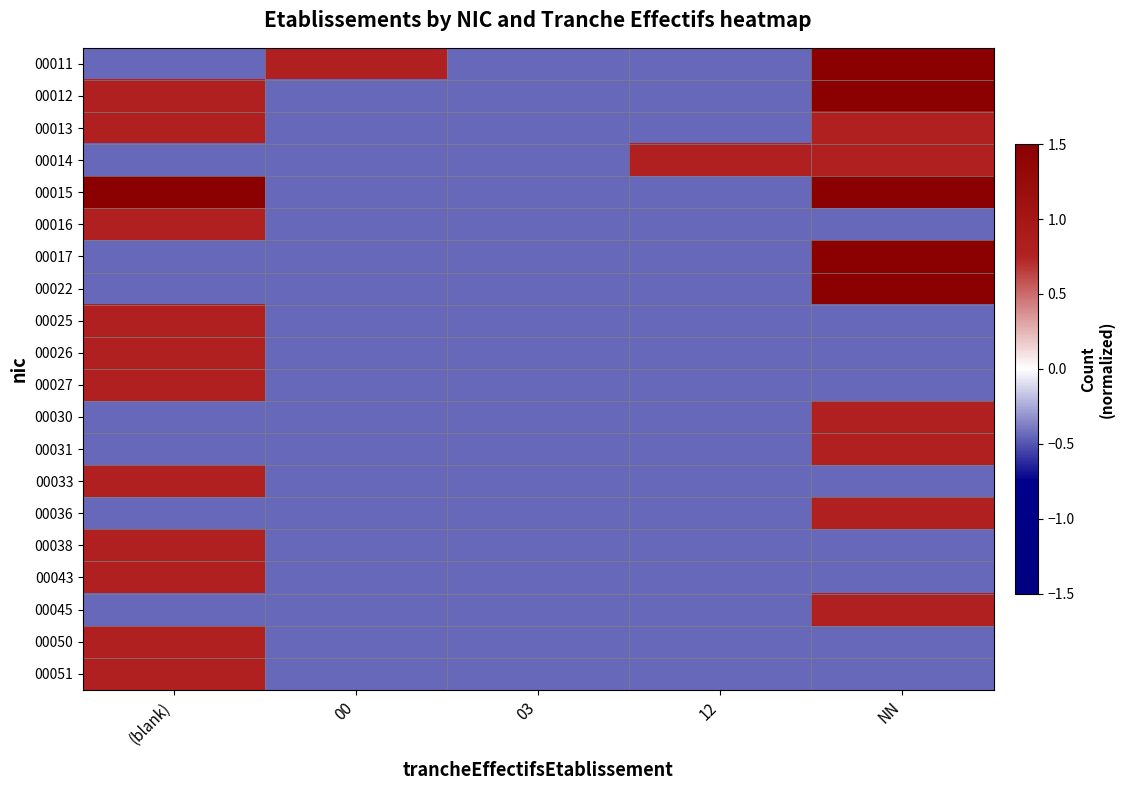

Reading left to right, what are all the values shown in this chart?

00011: (blank)=-0.4	00=0.8	03=-0.4	12=-0.4	NN=6.9
00012: (blank)=0.8	00=-0.4	03=-0.4	12=-0.4	NN=2.0
00013: (blank)=0.8	00=-0.4	03=-0.4	12=-0.4	NN=0.8
00014: (blank)=-0.4	00=-0.4	03=-0.4	12=0.8	NN=0.8
00015: (blank)=2.0	00=-0.4	03=-0.4	12=-0.4	NN=3.2
00016: (blank)=0.8	00=-0.4	03=-0.4	12=-0.4	NN=-0.4
00017: (blank)=-0.4	00=-0.4	03=-0.4	12=-0.4	NN=2.0
00022: (blank)=-0.4	00=-0.4	03=-0.4	12=-0.4	NN=2.0
00025: (blank)=0.8	00=-0.4	03=-0.4	12=-0.4	NN=-0.4
00026: (blank)=0.8	00=-0.4	03=-0.4	12=-0.4	NN=-0.4
00027: (blank)=0.8	00=-0.4	03=-0.4	12=-0.4	NN=-0.4
00030: (blank)=-0.4	00=-0.4	03=-0.4	12=-0.4	NN=0.8
00031: (blank)=-0.4	00=-0.4	03=-0.4	12=-0.4	NN=0.8
00033: (blank)=0.8	00=-0.4	03=-0.4	12=-0.4	NN=-0.4
00036: (blank)=-0.4	00=-0.4	03=-0.4	12=-0.4	NN=0.8
00038: (blank)=0.8	00=-0.4	03=-0.4	12=-0.4	NN=-0.4
00043: (blank)=0.8	00=-0.4	03=-0.4	12=-0.4	NN=-0.4
00045: (blank)=-0.4	00=-0.4	03=-0.4	12=-0.4	NN=0.8
00050: (blank)=0.8	00=-0.4	03=-0.4	12=-0.4	NN=-0.4
00051: (blank)=0.8	00=-0.4	03=-0.4	12=-0.4	NN=-0.4